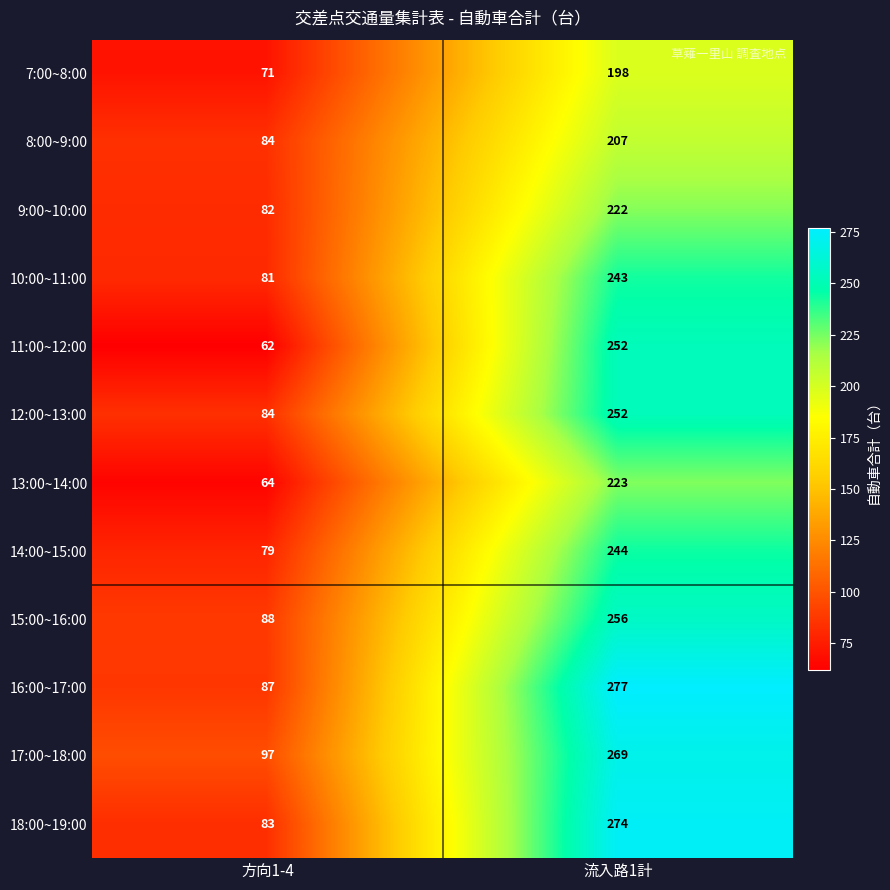

What is the sum of the 9:00~10:00 values at 方向1-4 and 流入路1計?

304